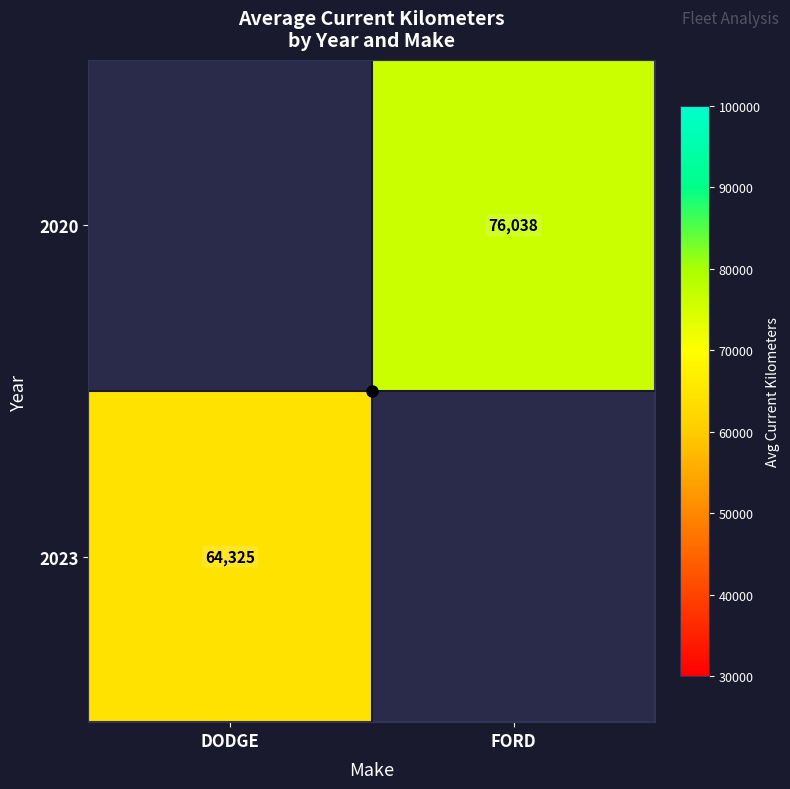

The 2023 series shows 96128 at DODGE. True or false?

False